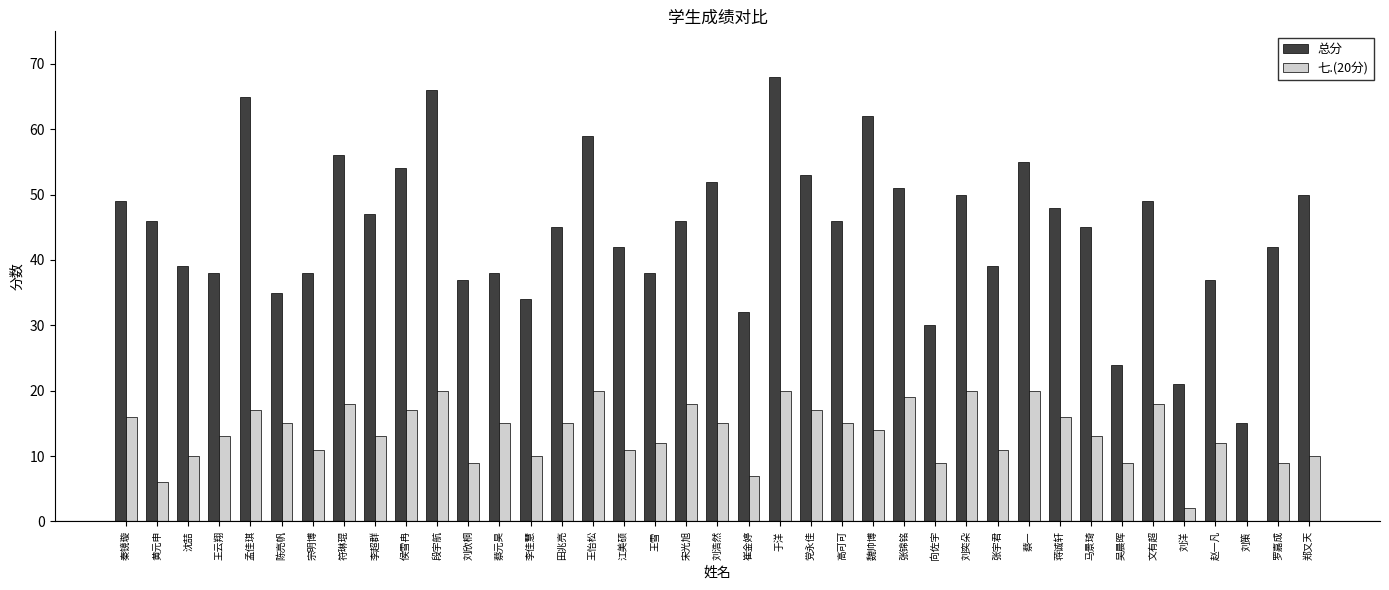

What is the difference between the 七.(20分) values at 蒋诚轩 and 向佐宇?

7